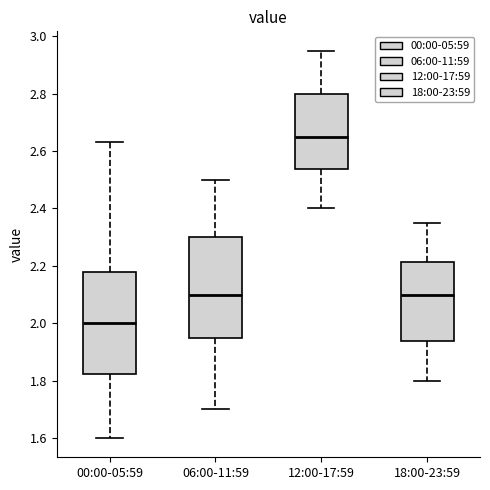

Reading left to right, transcribe this box plot: for each box, give where its median line is, the range the box spans, and where its two whiskers end, as read against the y-axis. The values are not printed on the chart, so give them approximately, as read against the axis.

00:00-05:59: median 2.00, box 1.82 to 2.18, whiskers 1.60 to 2.64
06:00-11:59: median 2.10, box 1.96 to 2.30, whiskers 1.70 to 2.50
12:00-17:59: median 2.66, box 2.54 to 2.80, whiskers 2.40 to 2.96
18:00-23:59: median 2.10, box 1.94 to 2.22, whiskers 1.80 to 2.36